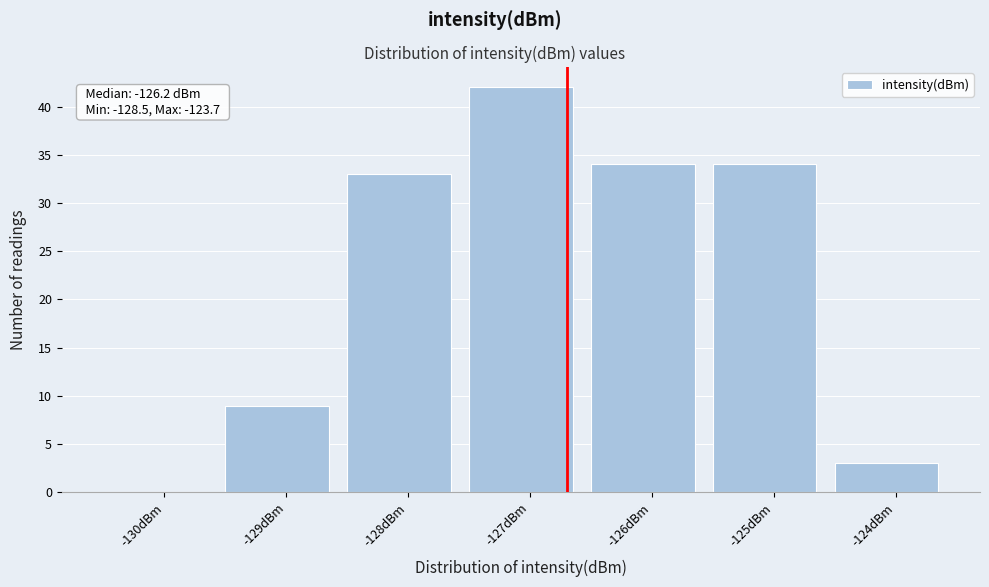

Reading left to right, list all the values displayed in this chart.

-130dBm=0	-129dBm=9	-128dBm=33	-127dBm=42	-126dBm=34	-125dBm=34	-124dBm=3